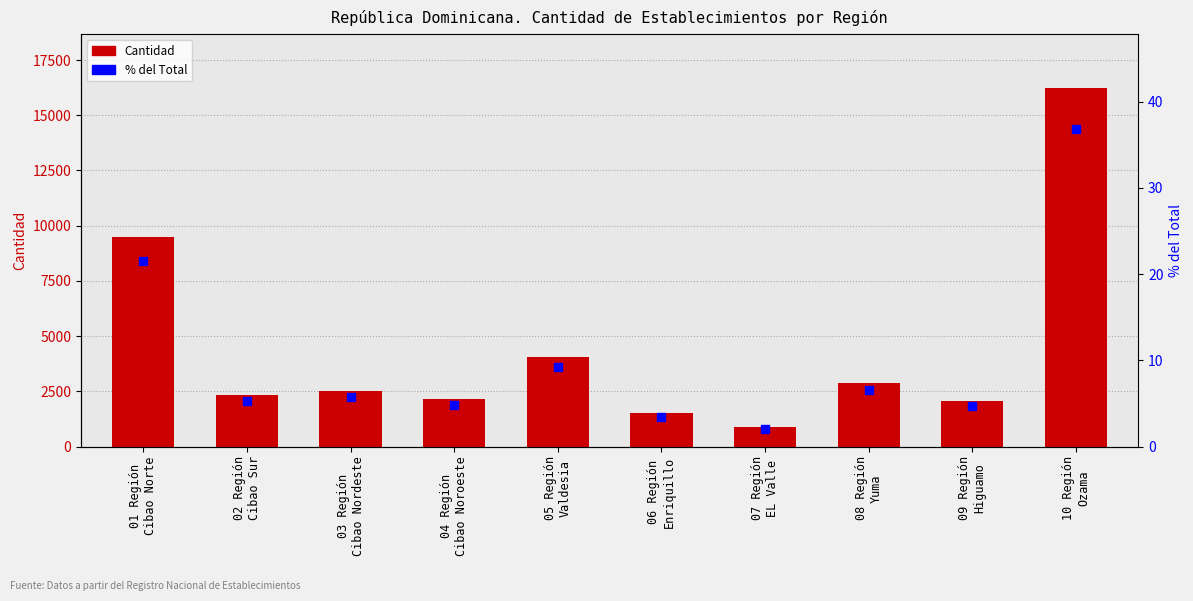

Is the value of Cantidad at 07 Región
EL Valle greater than the value of % del Total at 01 Región
Cibao Norte?

Yes